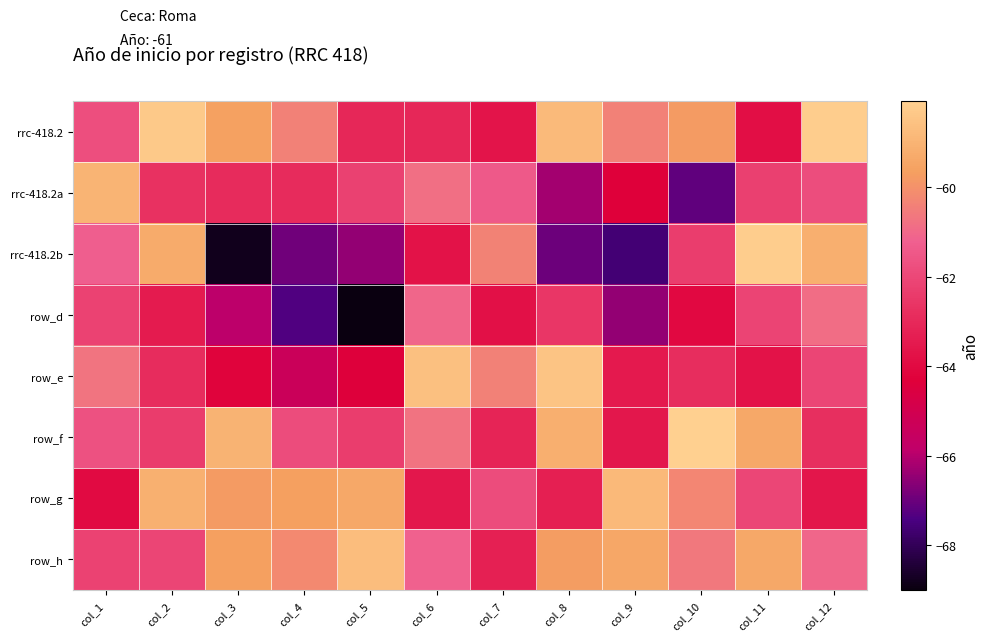

Between col_4 and col_11, which is larger?

col_4